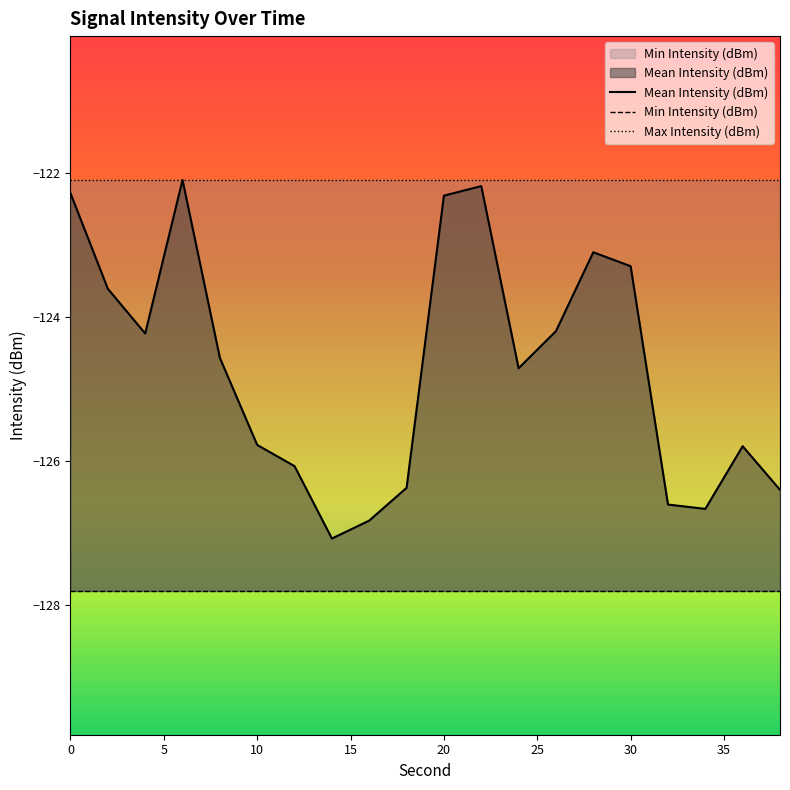

Which series has the widest spread of values?

Mean Intensity (dBm)